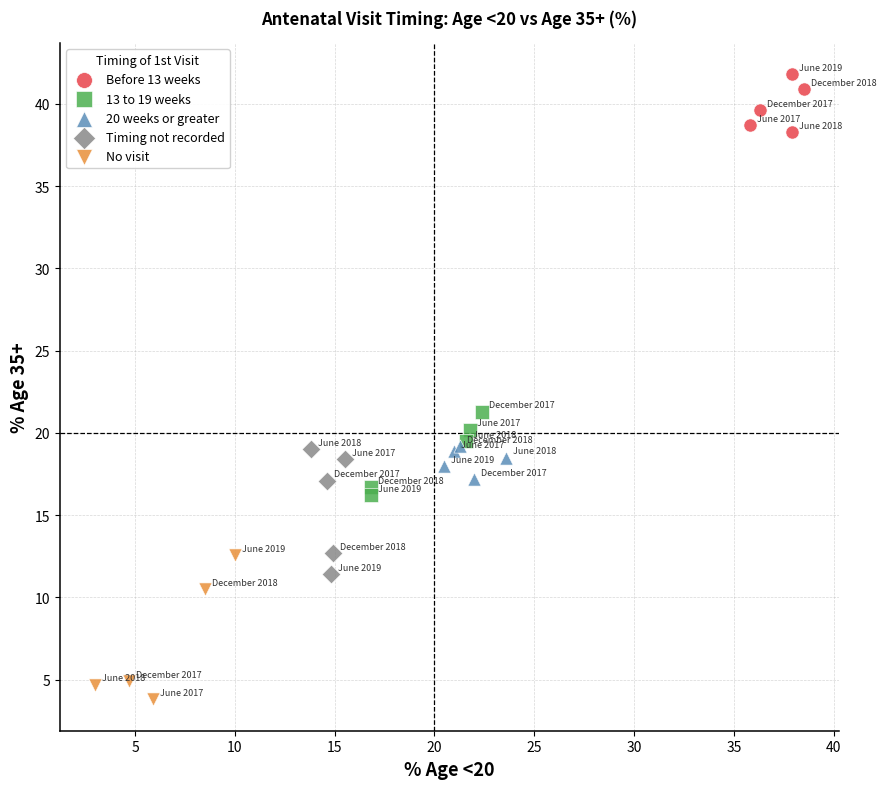

Which series has the widest spread of Y values?

No visit